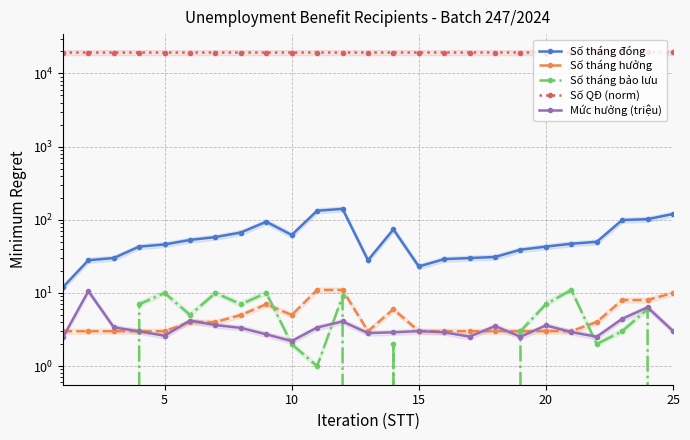

How many series are shown in this chart?

5